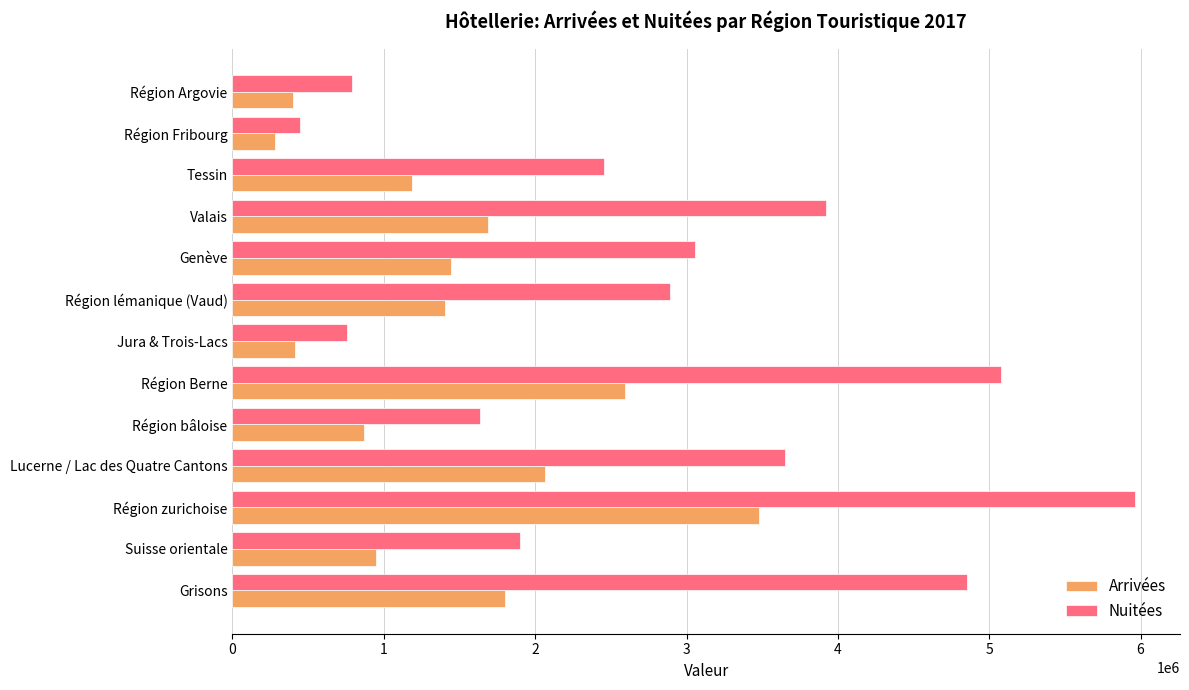

Which series has the widest spread of values?

Nuitées